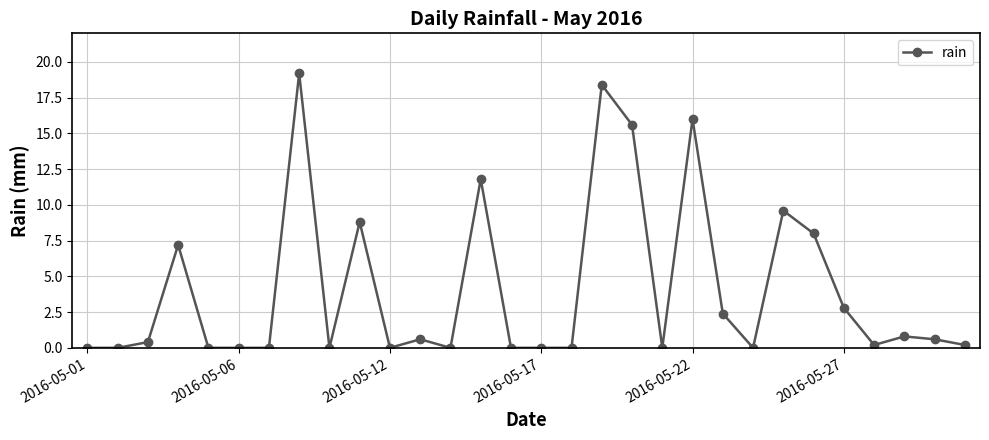

Reading right to left, extract all data points from this chart.

0.2	0.6	0.8	0.2	2.8	8.0	9.6	0.0	2.4	16.0	0.0	15.6	18.4	0.0	0.0	0.0	11.8	0.0	0.6	0.0	8.8	0.0	19.2	0.0	0.0	0.0	7.2	0.4	0.0	0.0